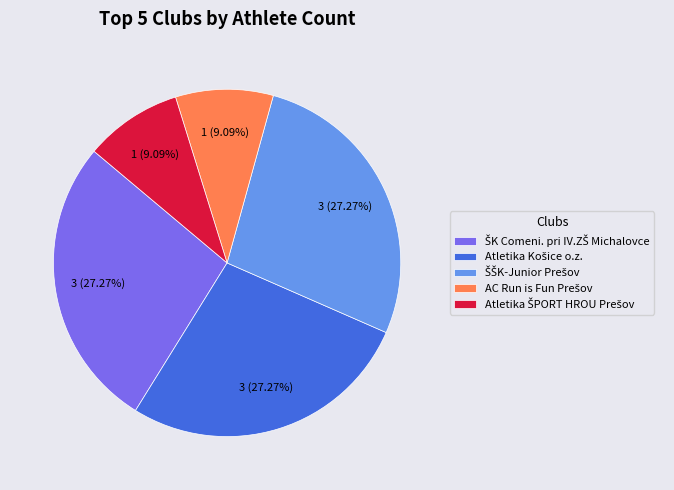

Count the number of slices in the pie.

5